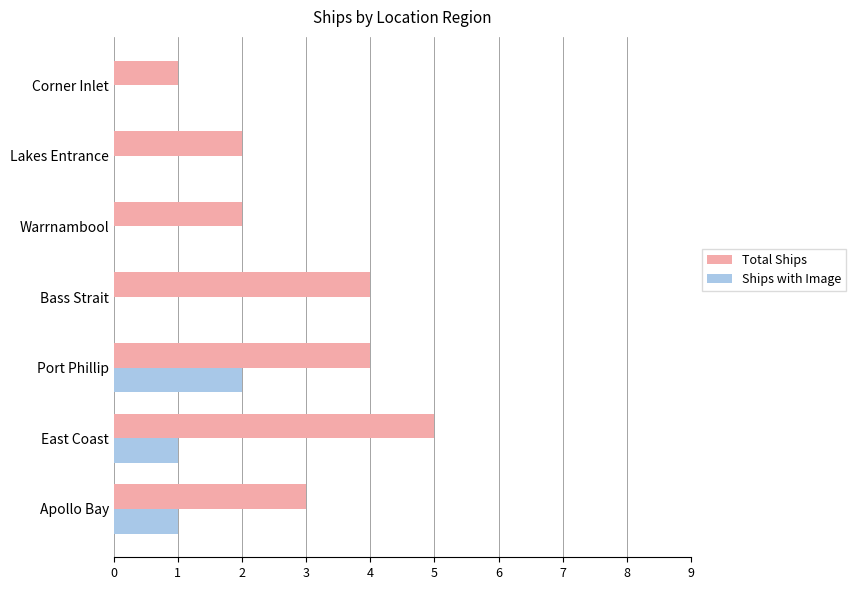

What is the sum of all Ships with Image values?

4